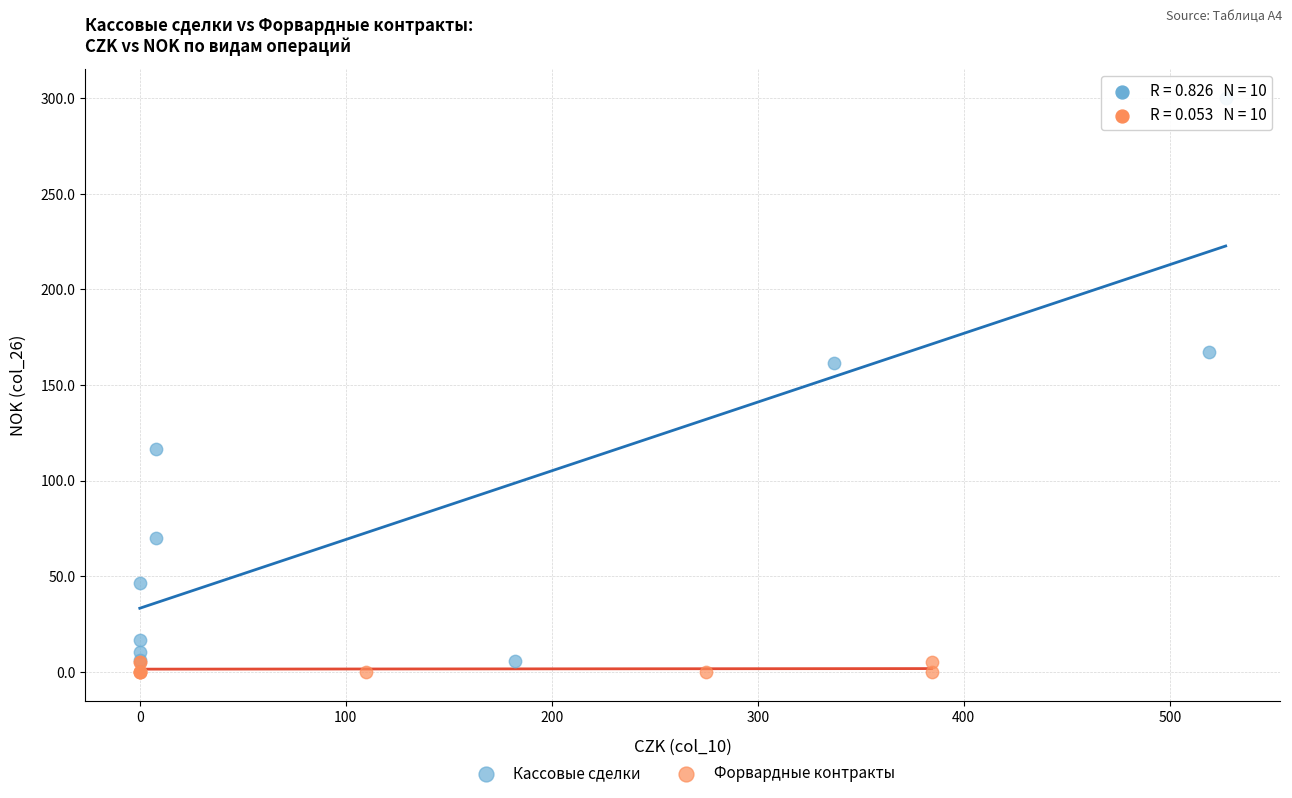

Which series contains the highest Y value?

Кассовые сделки